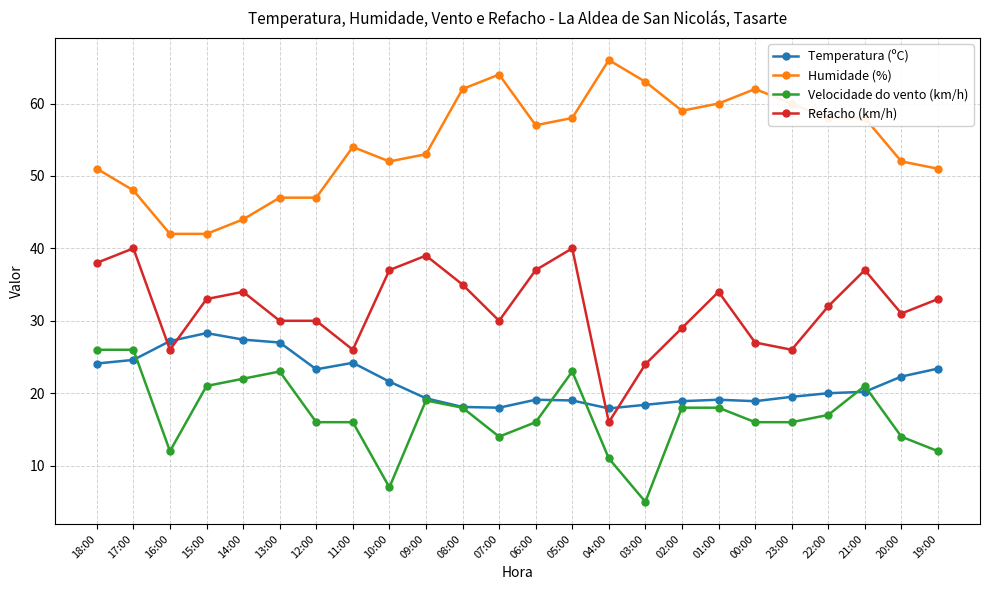

True or false: Temperatura (ºC) has more than 1 interior local peaks.

True